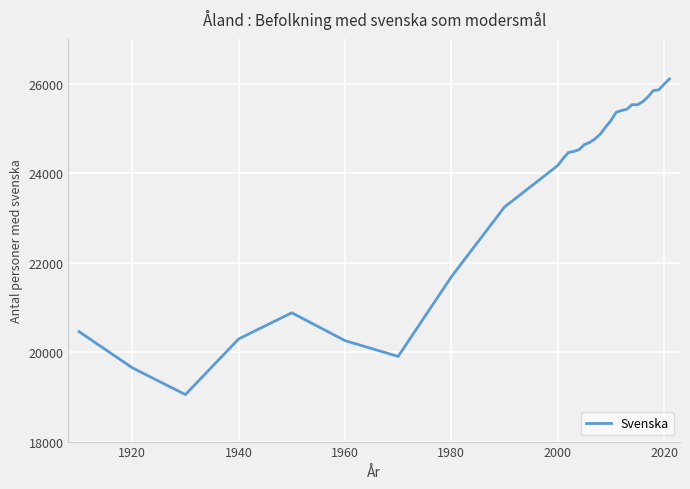

What is the maximum value shown in the chart?

26104